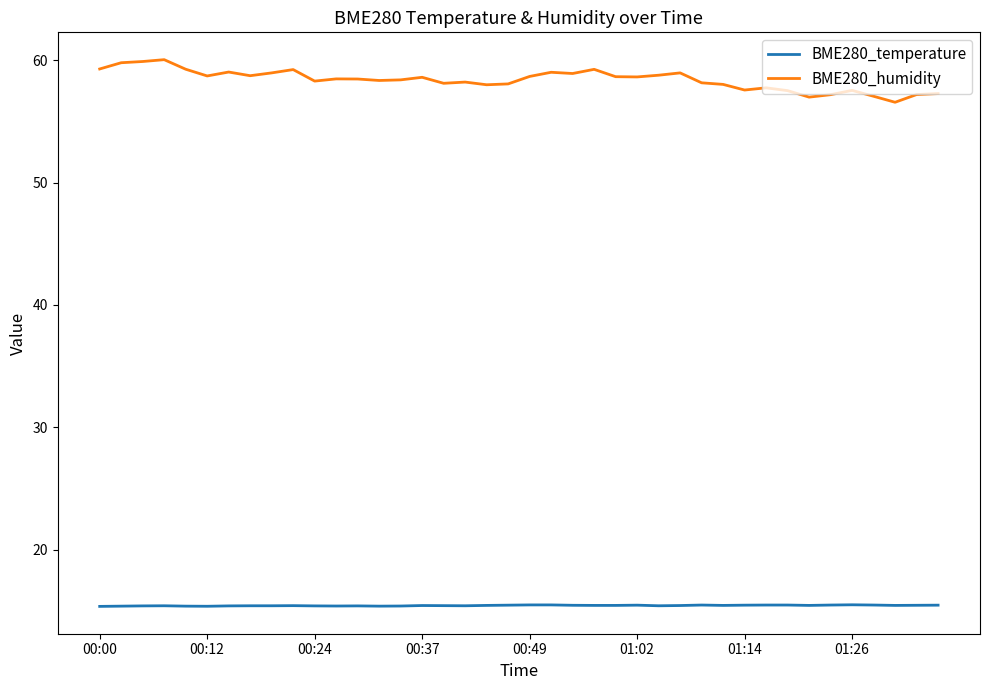

How many lines are shown in the chart?

2